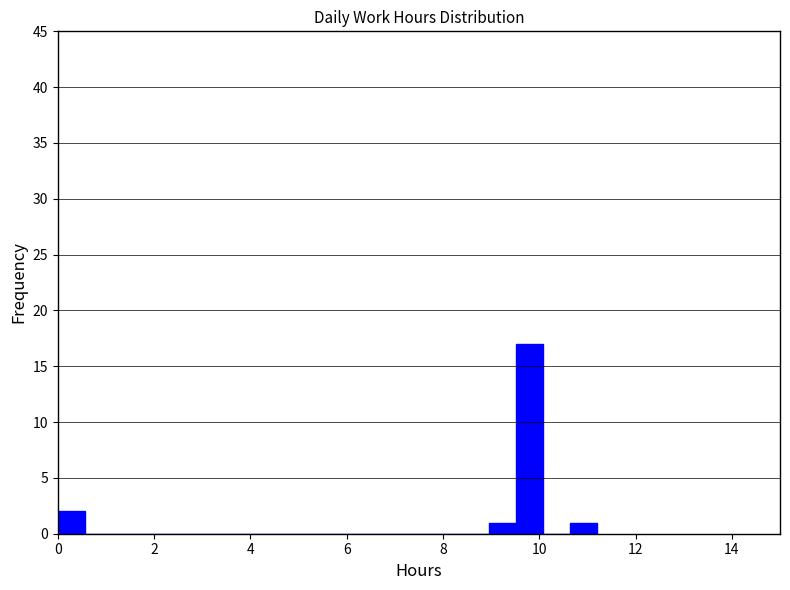

Read against the x-axis, roughly where is the centre of the tallest bar?

9.8